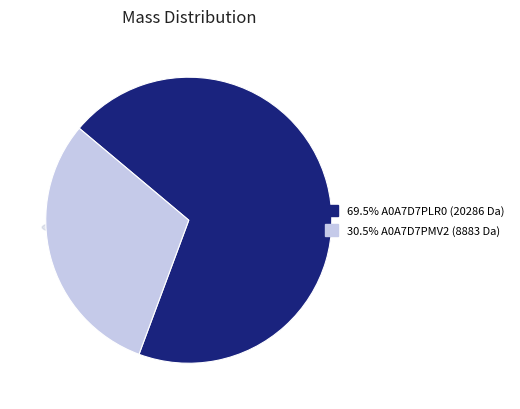

Combined, what portion of the pie is tr|A0A7D7PMV2|A0A7D7PMV2_9CAUD and tr|A0A7D7PLR0|A0A7D7PLR0_9CAUD?

100.0%